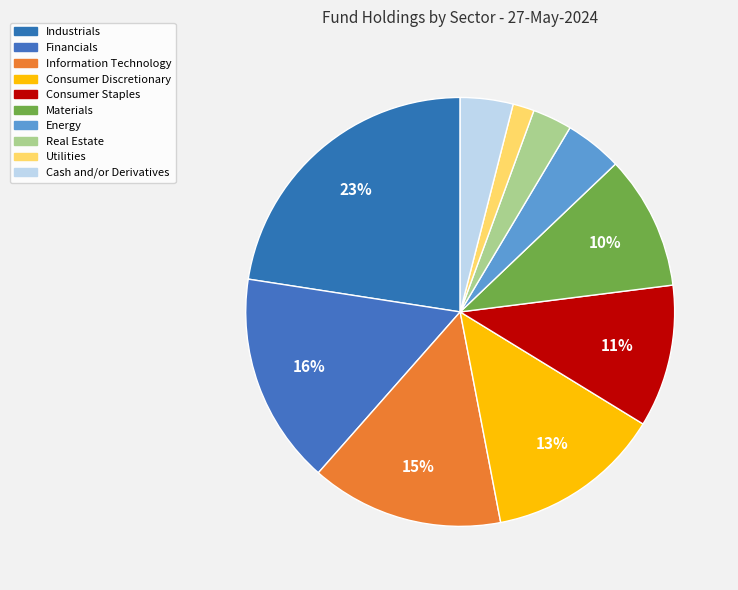

How many segments does this pie chart have?

10